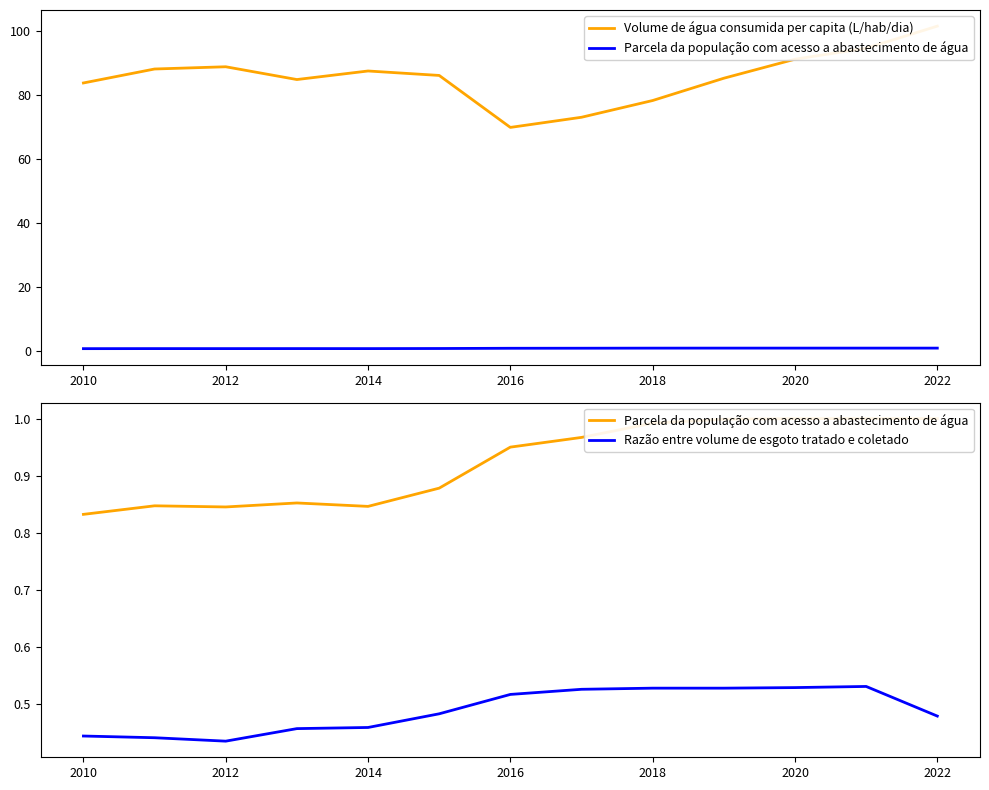

True or false: Razão entre volume de esgoto tratado e coletado has a value of 0.7 at 2010.

False